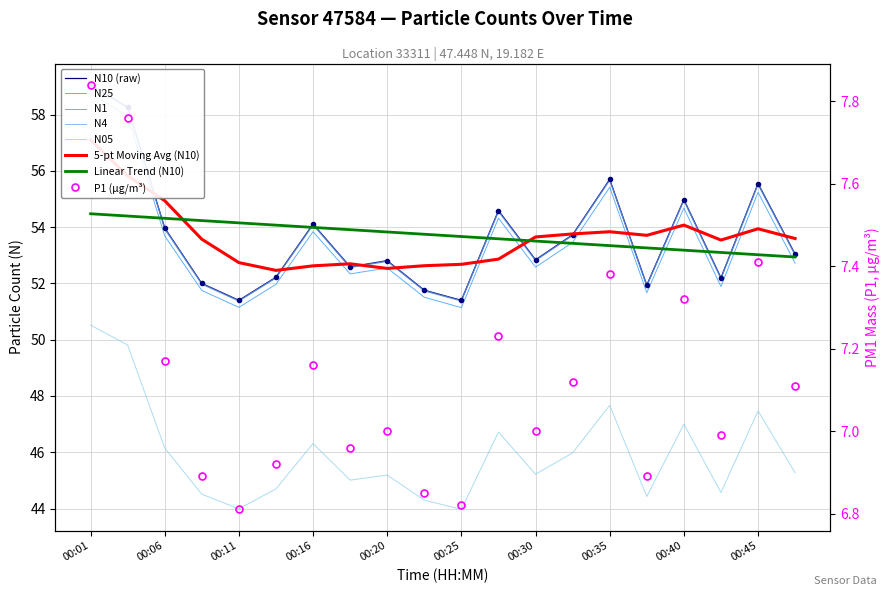

How many data points does each series have?

20